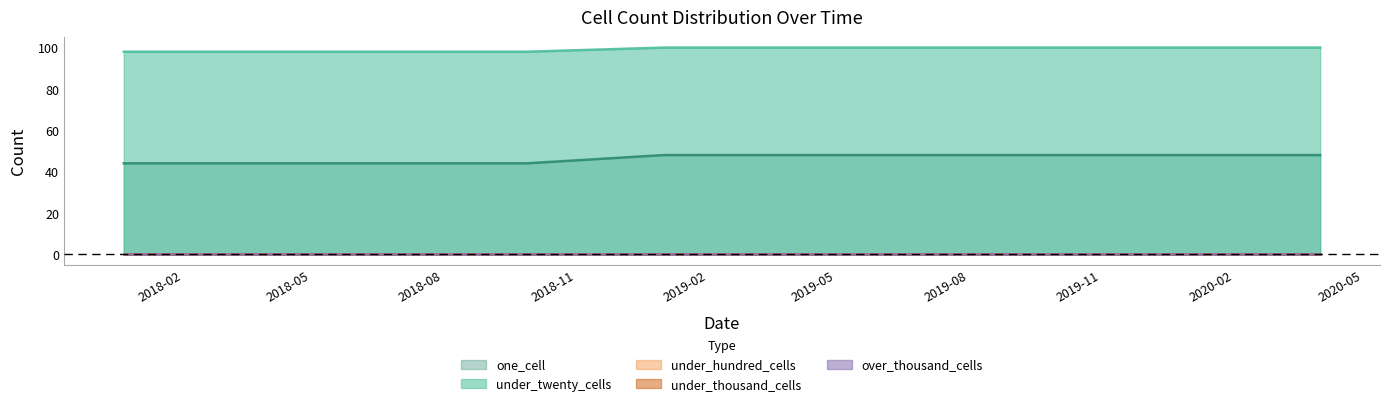

True or false: over_thousand_cells and one_cell cross at least once.

False